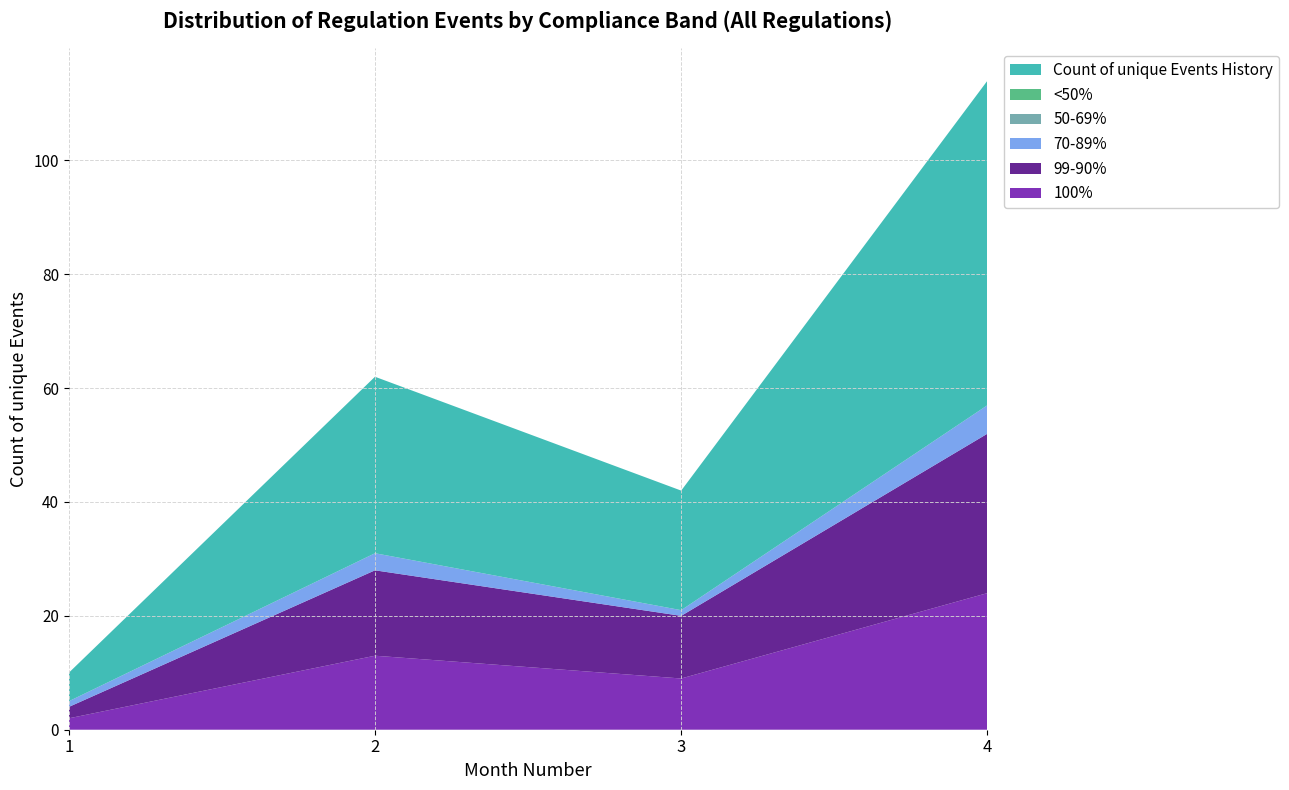

Reading left to right, transcribe all the data shown in this chart.

100%: 1=2	2=13	3=9	4=24
99-90%: 1=2	2=15	3=11	4=28
70-89%: 1=1	2=3	3=1	4=5
50-69%: 1=0	2=0	3=0	4=0
<50%: 1=0	2=0	3=0	4=0
Count of unique Events History: 1=5	2=31	3=21	4=57